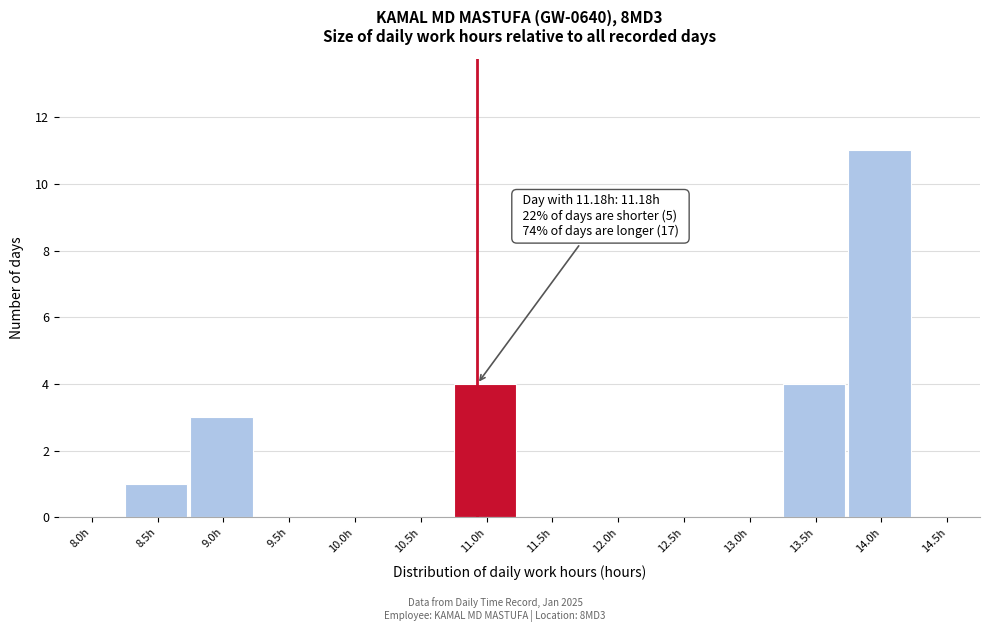

Reading left to right, what are all the values shown in this chart?

8.0h=0	8.5h=1	9.0h=3	9.5h=0	10.0h=0	10.5h=0	11.0h=4	11.5h=0	12.0h=0	12.5h=0	13.0h=0	13.5h=4	14.0h=11	14.5h=0